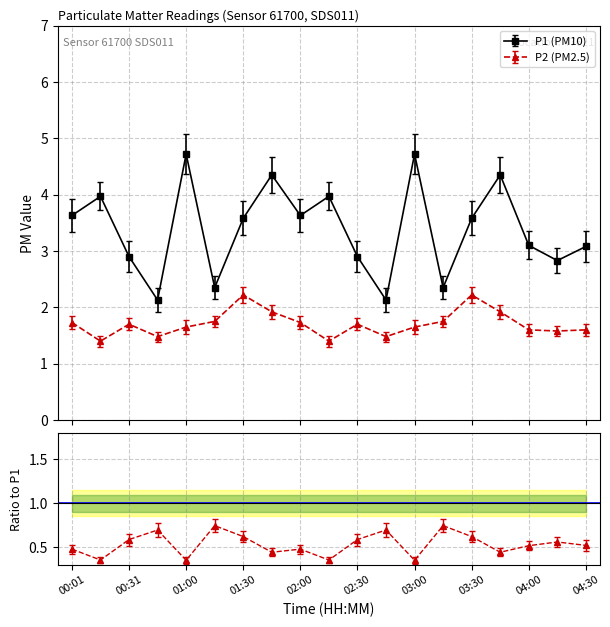

At which category does P1 reach its first local valley?

00:46